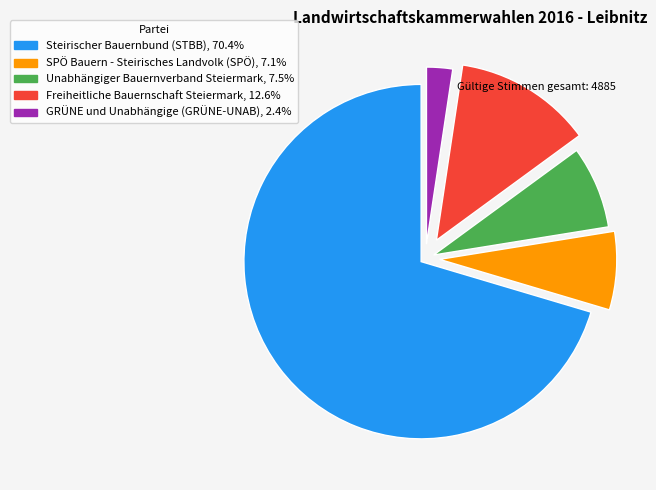

Approximately how many times larger is the value at Unabhängiger Bauernverband Steiermark compared to Steirischer Bauernbund (STBB)?

0.1